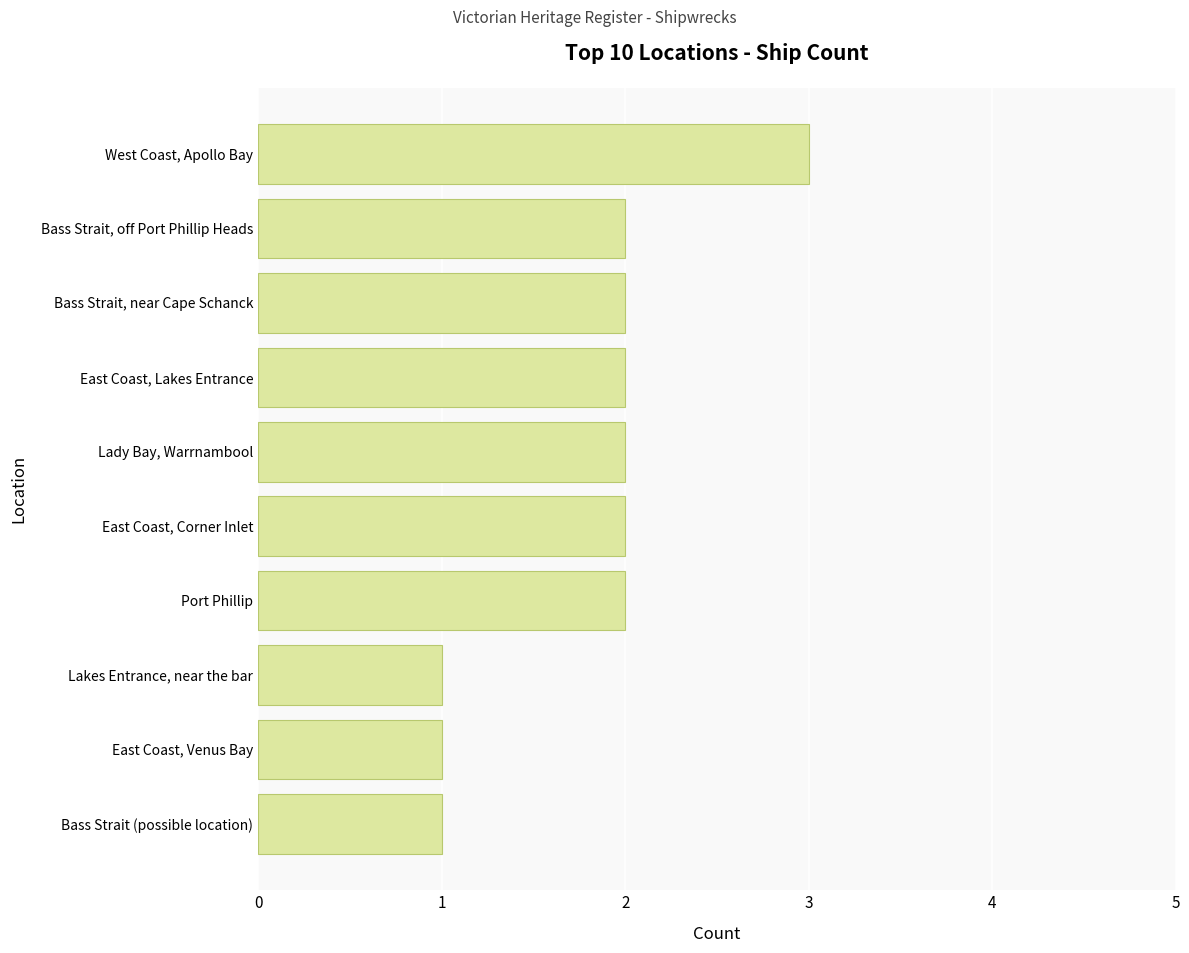

What is the minimum value shown in the chart?

1